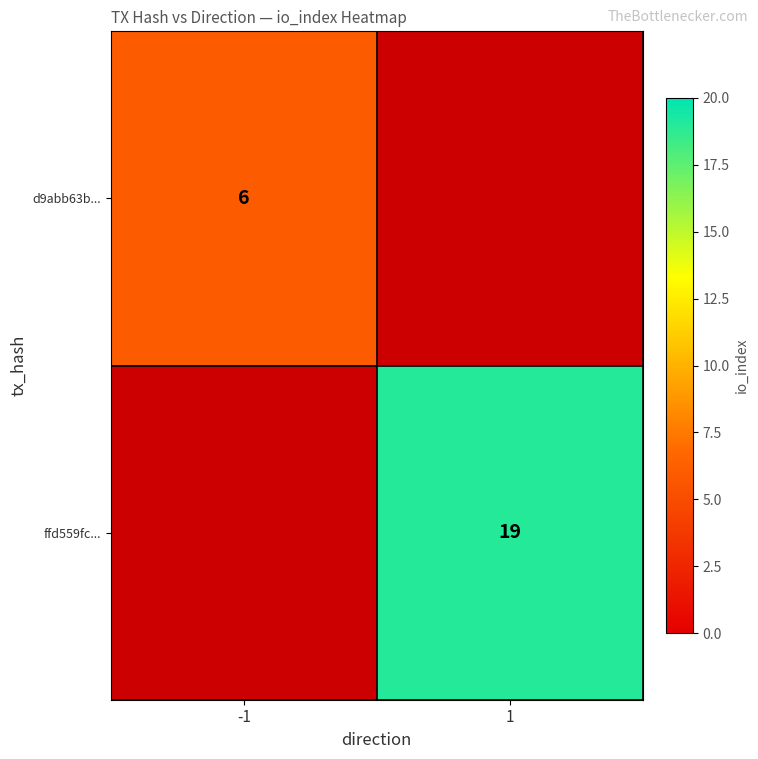

Is it true that d9abb63b... equals 1 at -1?

False